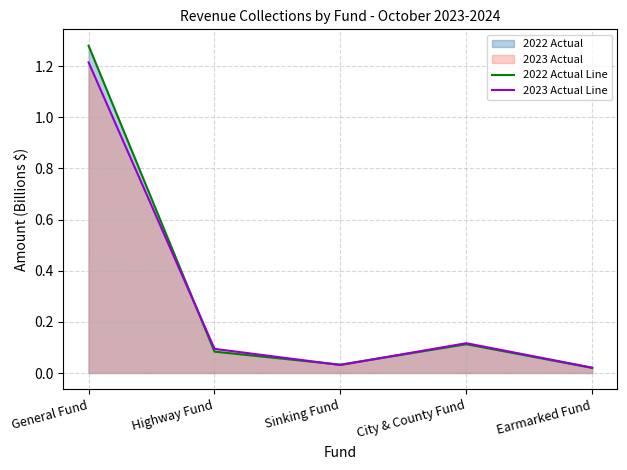

Does the chart display data point markers on the line(s)?

No